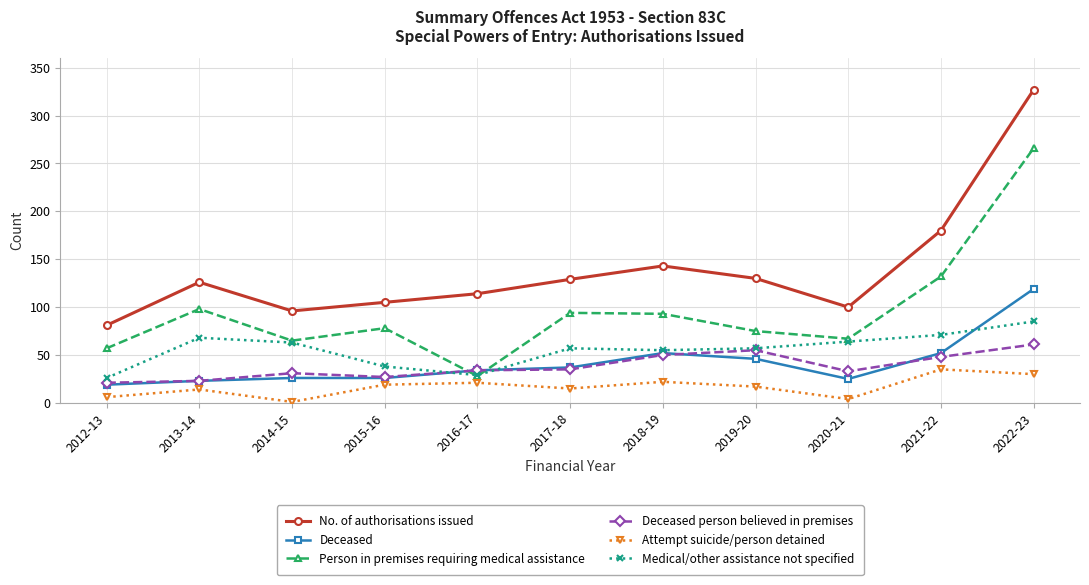

In No. of authorisations issued, how many points are lower than both neighbors (excluding endpoints)?

2